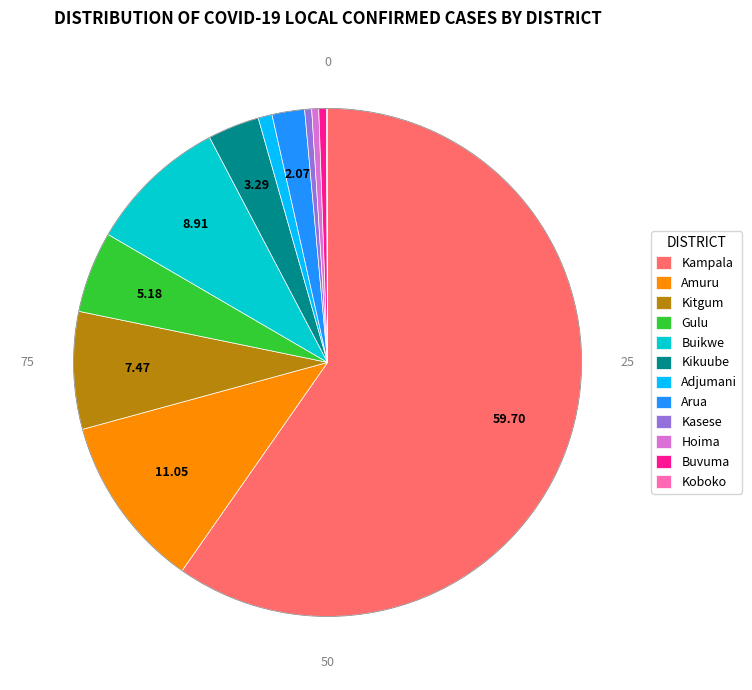

Which slice is the largest?

Kampala